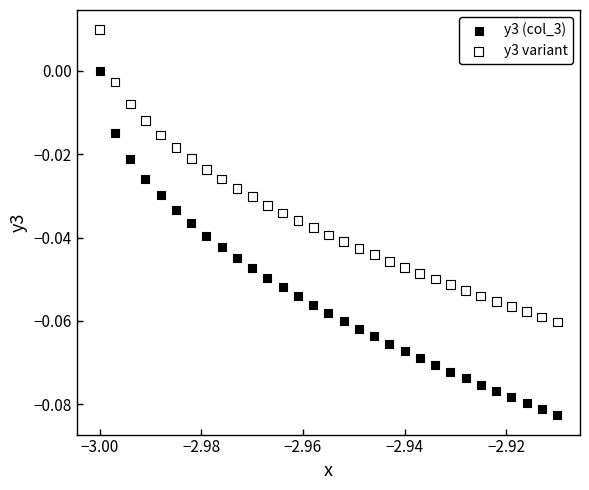

Which series has the widest spread of Y values?

y3 (col_3)